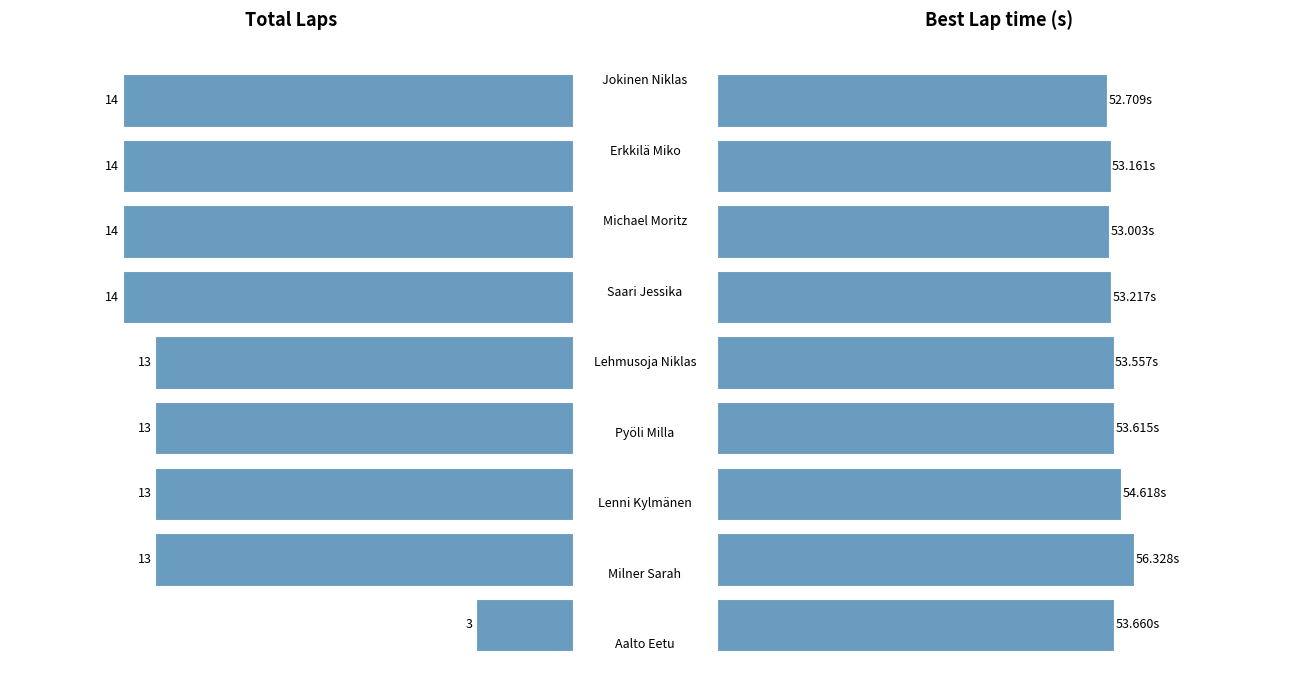

Between 8 and 4, which is larger?

4